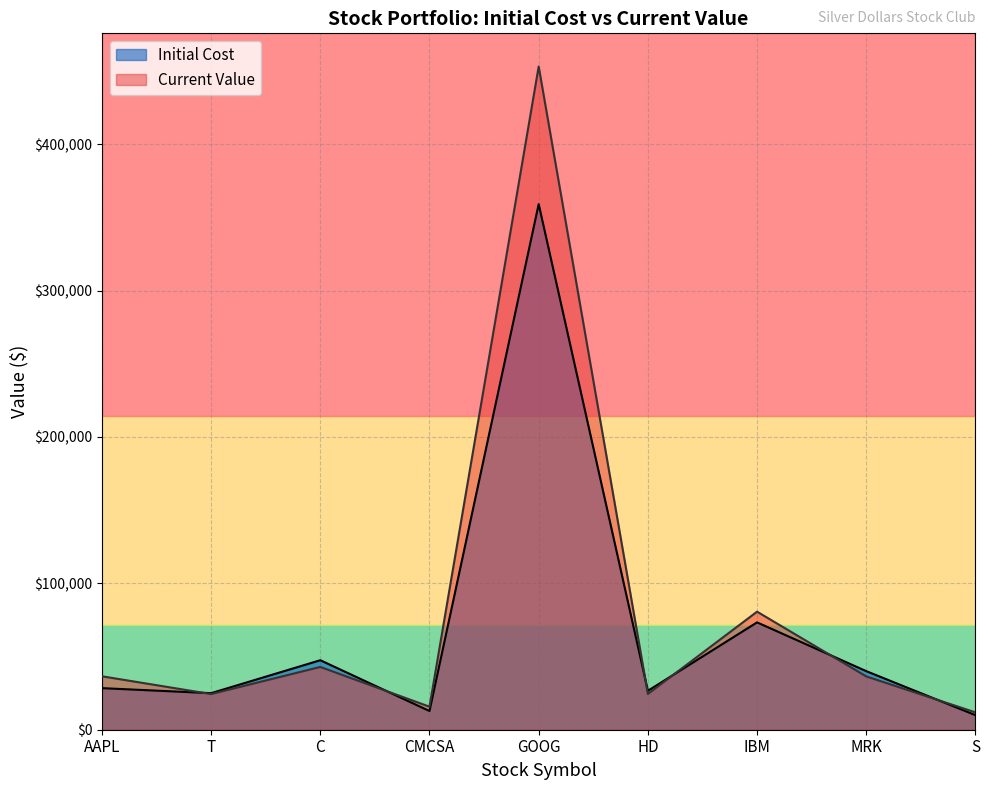

What is the maximum value shown in the chart?

453146.0